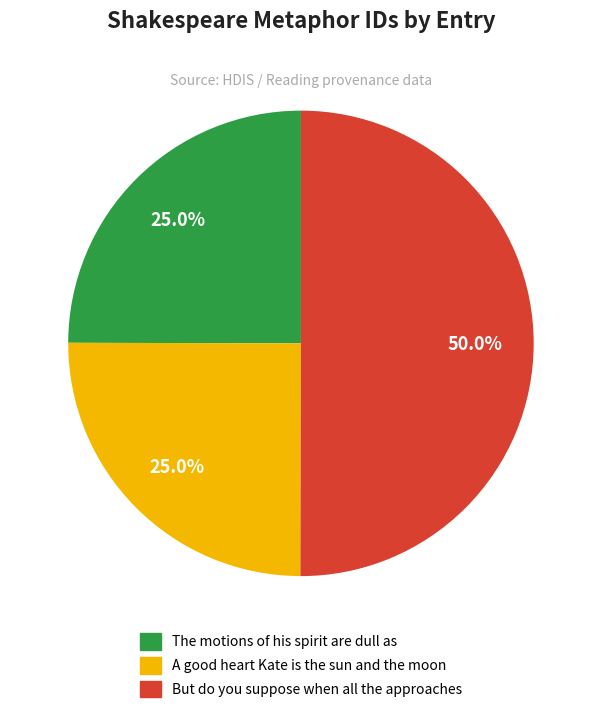

Which slice is the largest?

But do you suppose when all the approaches